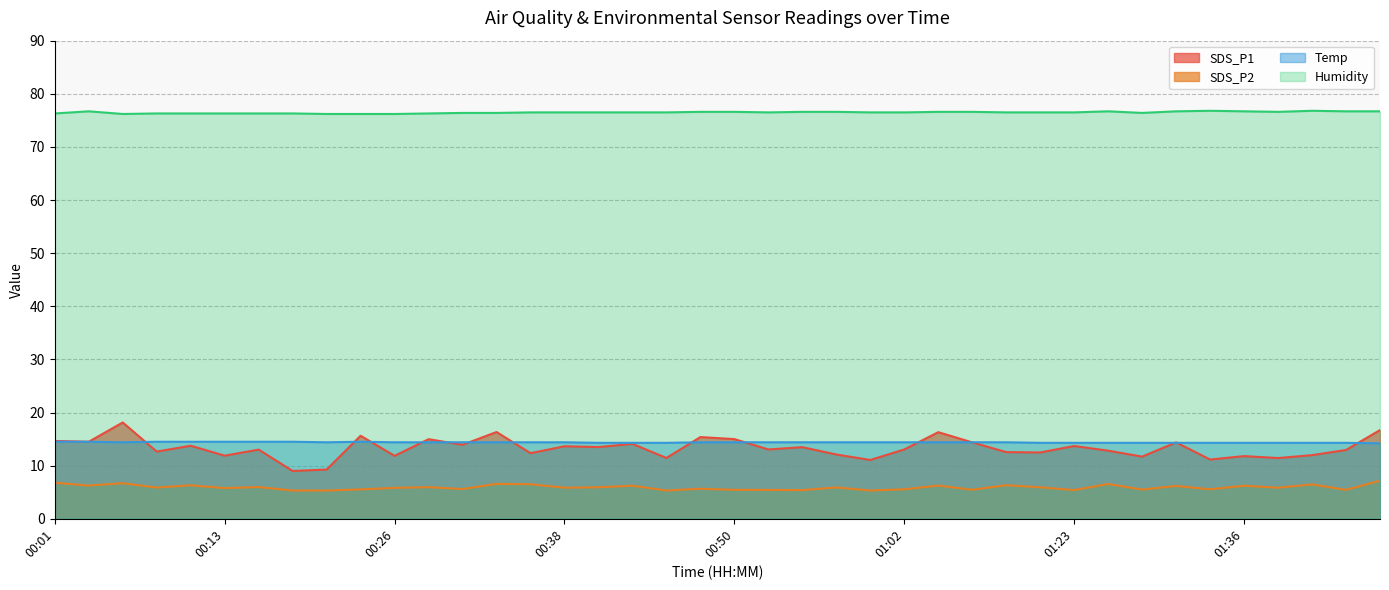

True or false: SDS_P1 has a value of 23.3 at 01:07.

False